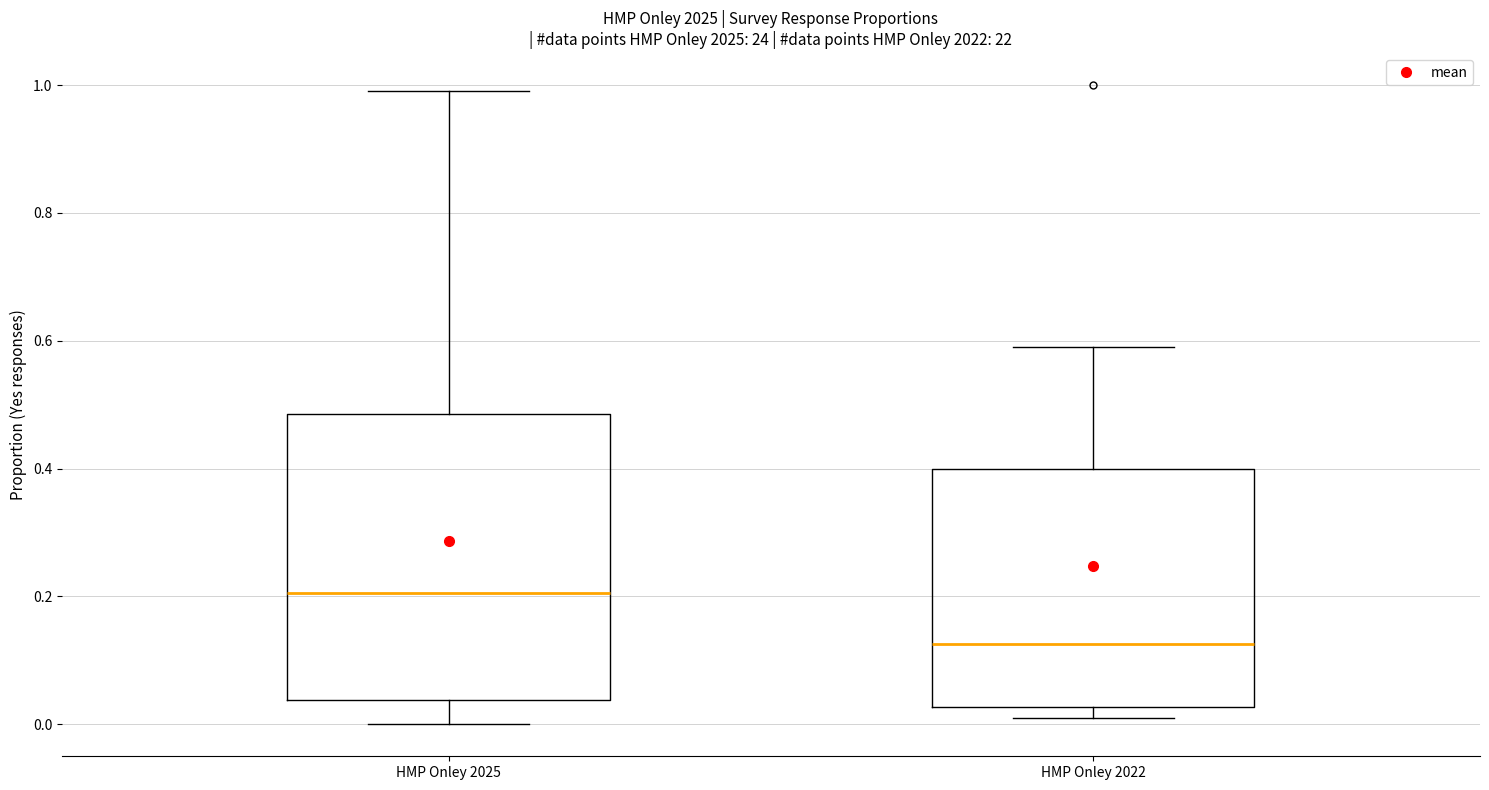

Reading left to right, read every box against the y-axis: the position of its median line, the range the box covers, and the ends of its whiskers. The values are not printed on the chart, so give them approximately, as read against the axis.

HMP Onley 2025: median 0.20, box 0.04 to 0.48, whiskers 0.00 to 1.00
HMP Onley 2022: median 0.12, box 0.02 to 0.40, whiskers 0.02 (just below the box's lower edge) to 0.60